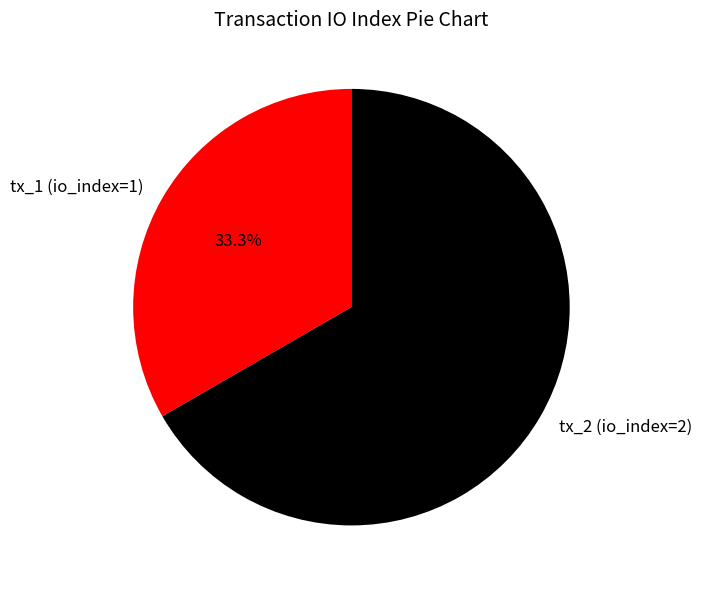

Between tx_1 (io_index=1) and tx_2 (io_index=2), which is larger?

tx_2 (io_index=2)